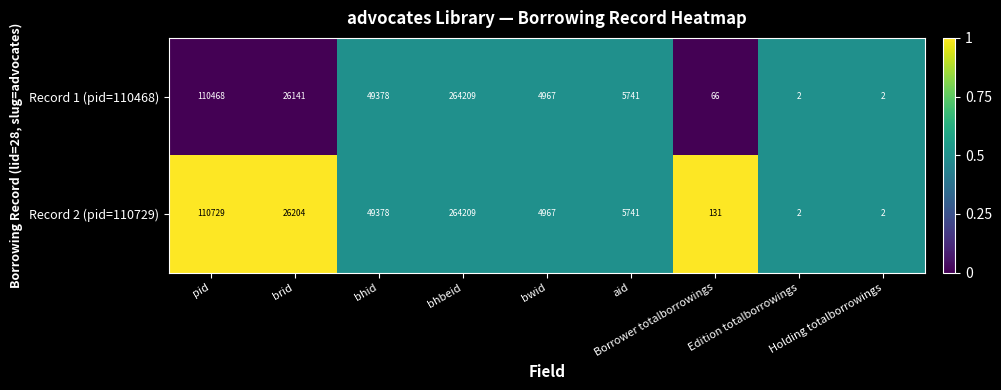

What is the maximum value shown in the chart?

264209